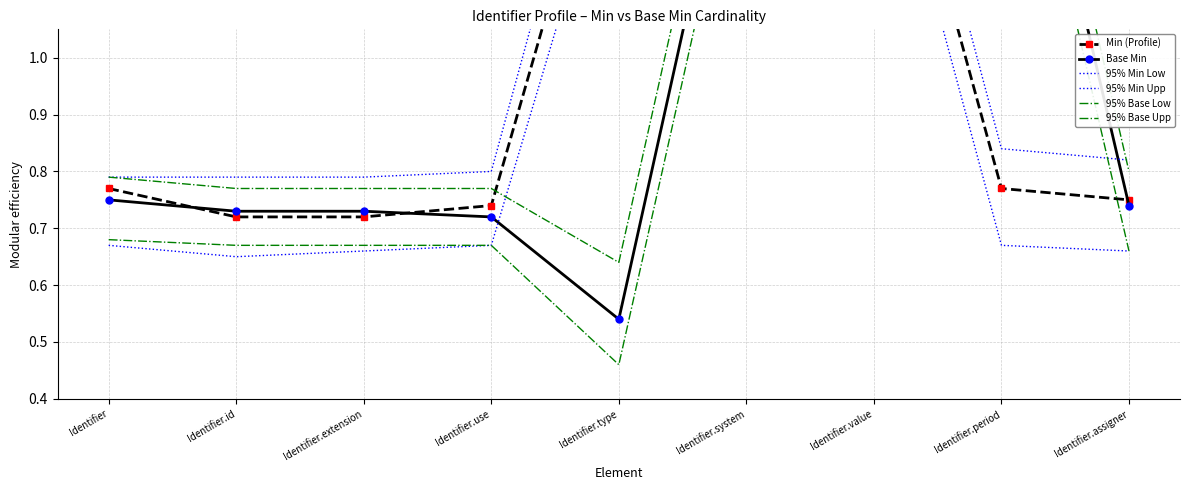

Does the chart have visible grid lines?

Yes